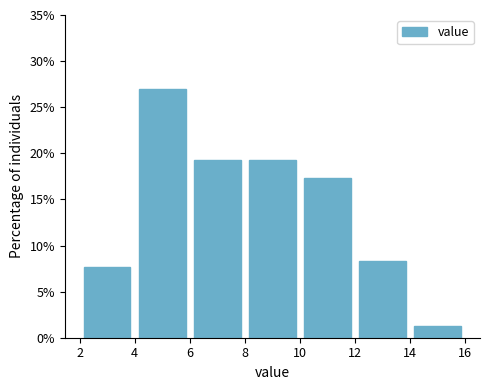

Reading left to right, list every bar in this chart as the range it spans on the x-axis followed by its height. The values are not printed on the chart, so give them approximately, as read against the axis.

2 to 4: 7.5
4 to 6: 27.0
6 to 8: 19.0
8 to 10: 19.0
10 to 12: 17.5
12 to 14: 8.5
14 to 16: 1.5